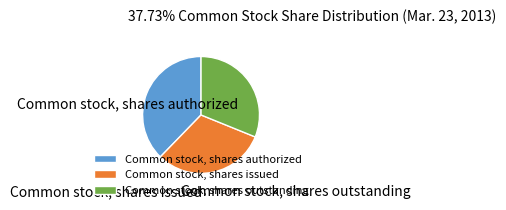

True or false: Common stock, shares issued accounts for 17% of the total.

False